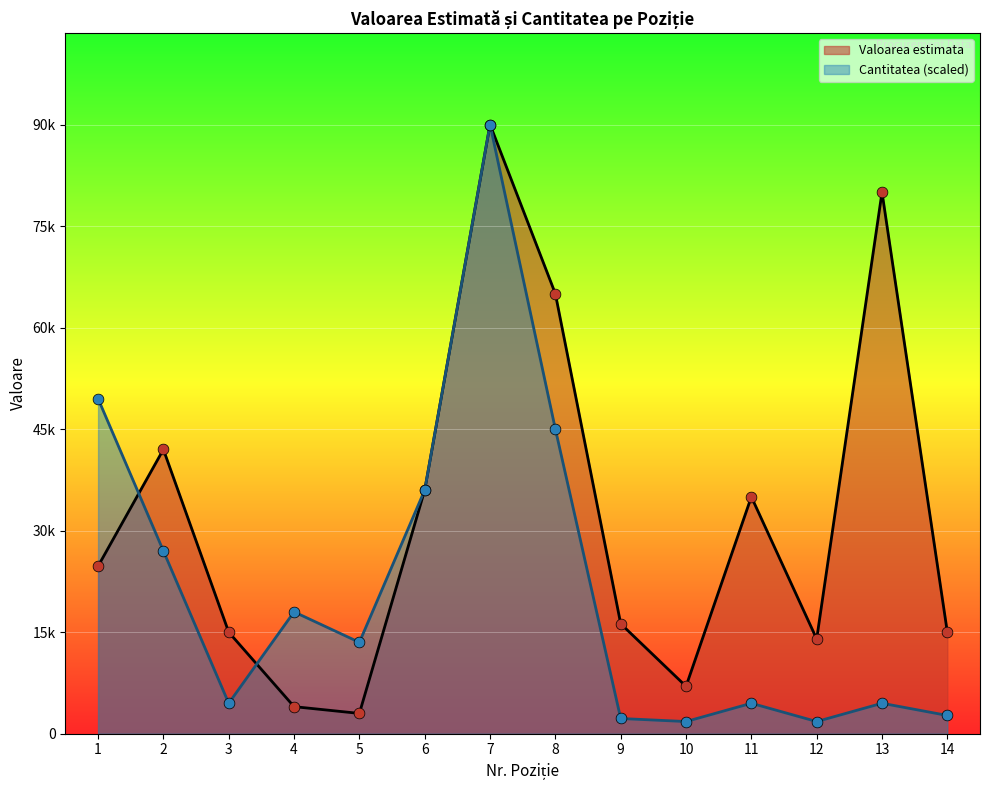

Which series has the largest total across all categories?

Valoarea estimata